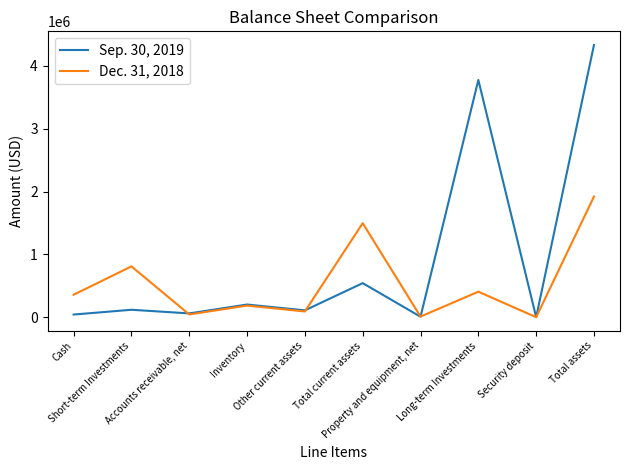

What position from the left is Total current assets?

6